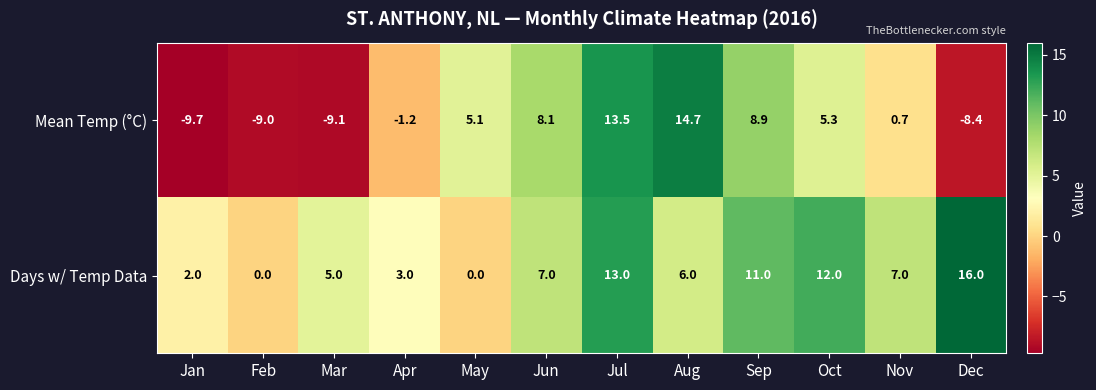

Between Feb and Jul, which series saw the biggest shift?

Mean Temp (°C)